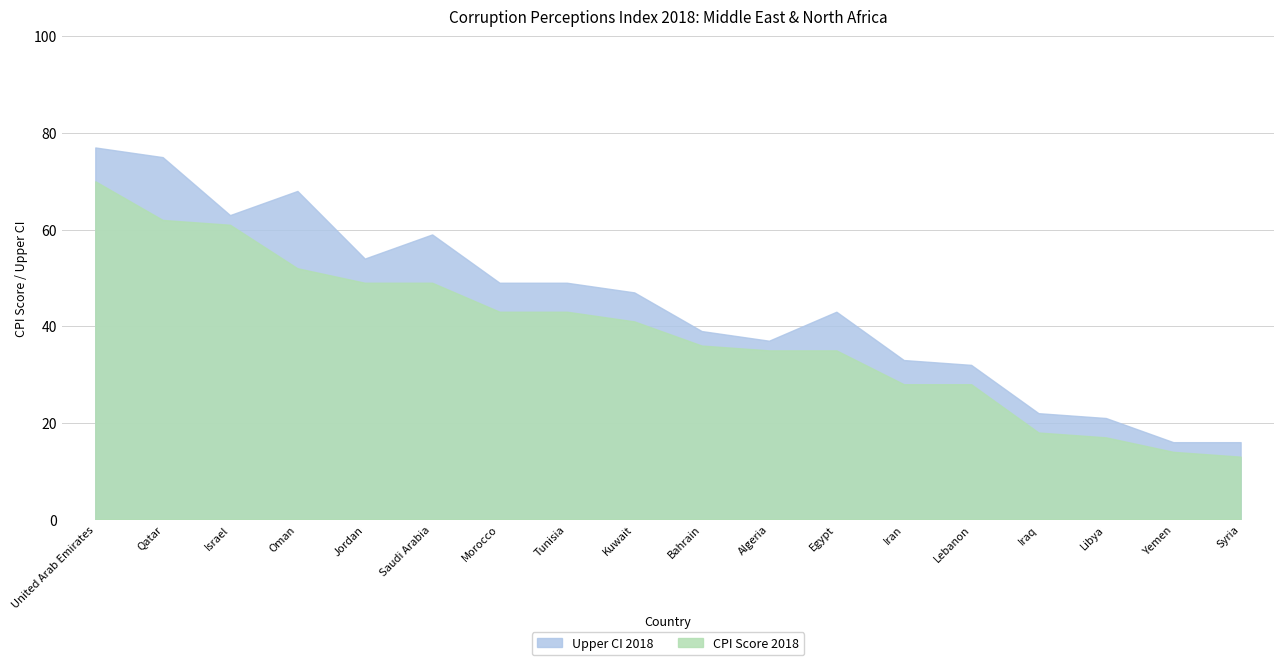

At which category is the sum across all series the highest?

United Arab Emirates